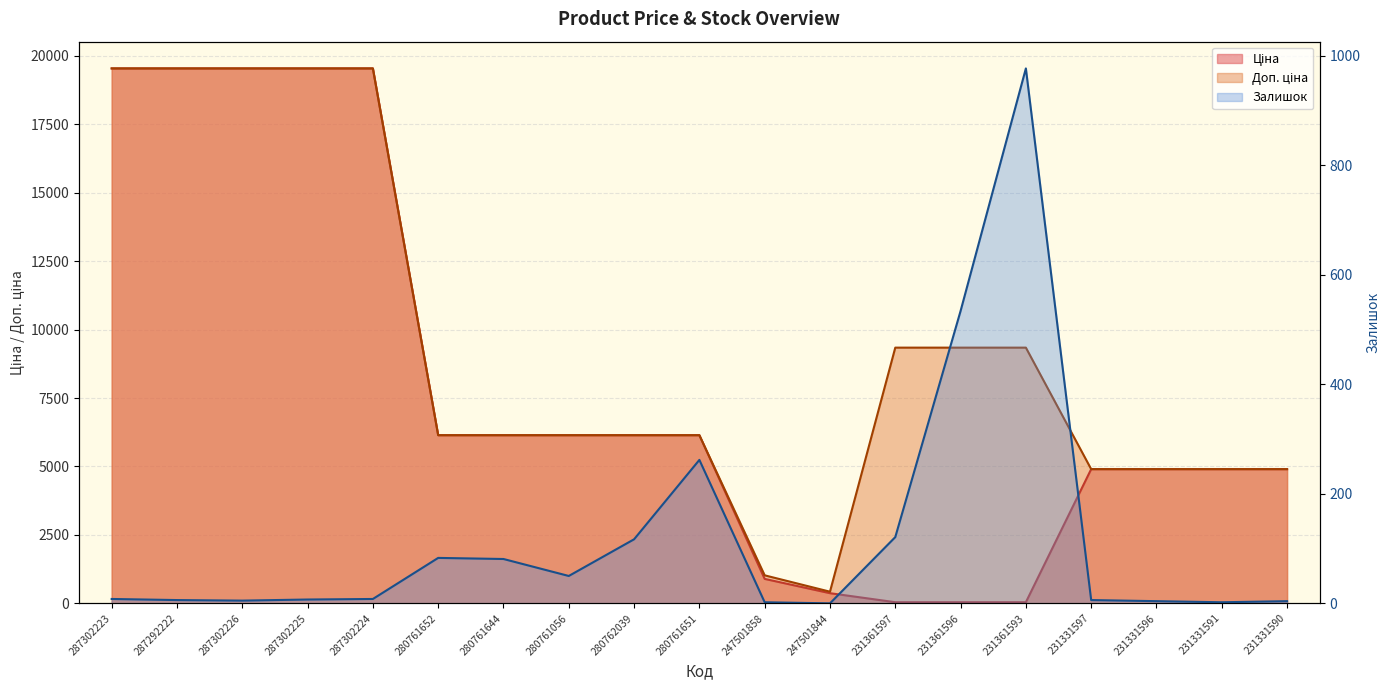

Reading left to right, extract all data points from this chart.

Ціна: 287302223=19542.7	287292222=19542.7	287302226=19542.7	287302225=19542.7	287302224=19542.7	280761652=6143.2	280761644=6143.2	280761056=6143.2	280762039=6143.2	280761651=6143.2	247501858=893.3	247501844=371.3	231361597=41.5	231361596=41.5	231361593=41.5	231331597=4903.4	231331596=4903.4	231331591=4903.4	231331590=4903.4
Доп. ціна: 287302223=19542.7	287292222=19542.7	287302226=19542.7	287302225=19542.7	287302224=19542.7	280761652=6143.2	280761644=6143.2	280761056=6143.2	280762039=6143.2	280761651=6143.2	247501858=1023.7	247501844=426.0	231361597=9342.0	231361596=9342.0	231361593=9342.0	231331597=4903.0	231331596=4903.0	231331591=4903.0	231331590=4903.0
Залишок: 287302223=8.0	287292222=6.0	287302226=5.0	287302225=7.0	287302224=8.0	280761652=83.0	280761644=81.0	280761056=50.0	280762039=117.0	280761651=262.0	247501858=2.0	247501844=0.0	231361597=121.0	231361596=534.0	231361593=977.0	231331597=6.0	231331596=4.0	231331591=2.0	231331590=4.0